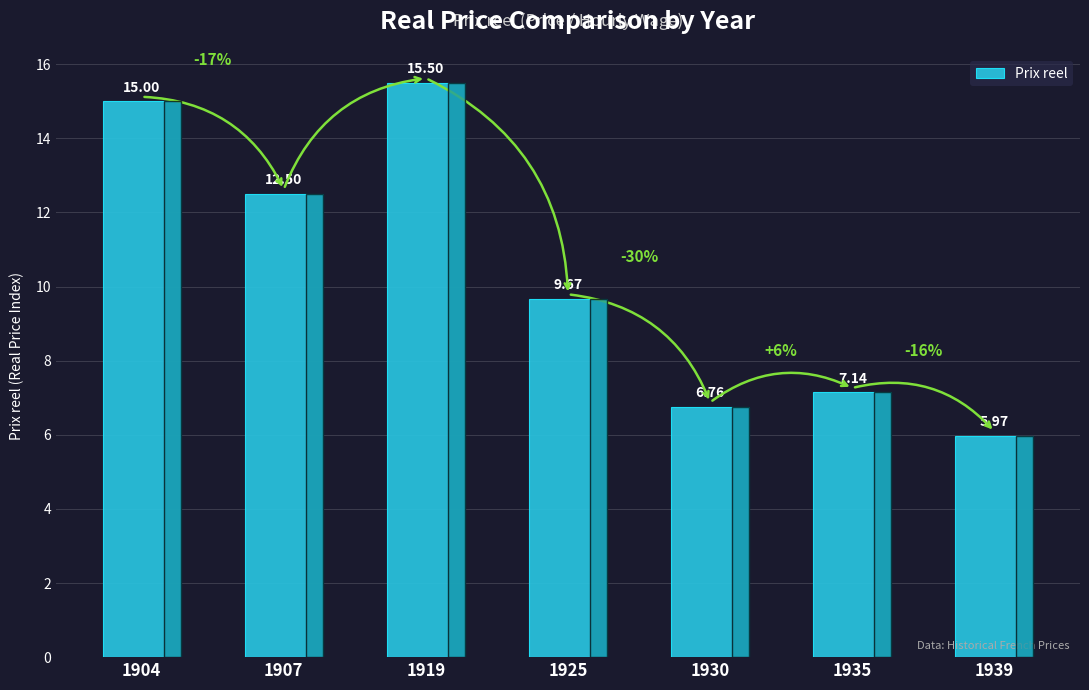

Rank the categories by value from highest to lowest.

1919, 1904, 1907, 1925, 1935, 1930, 1939